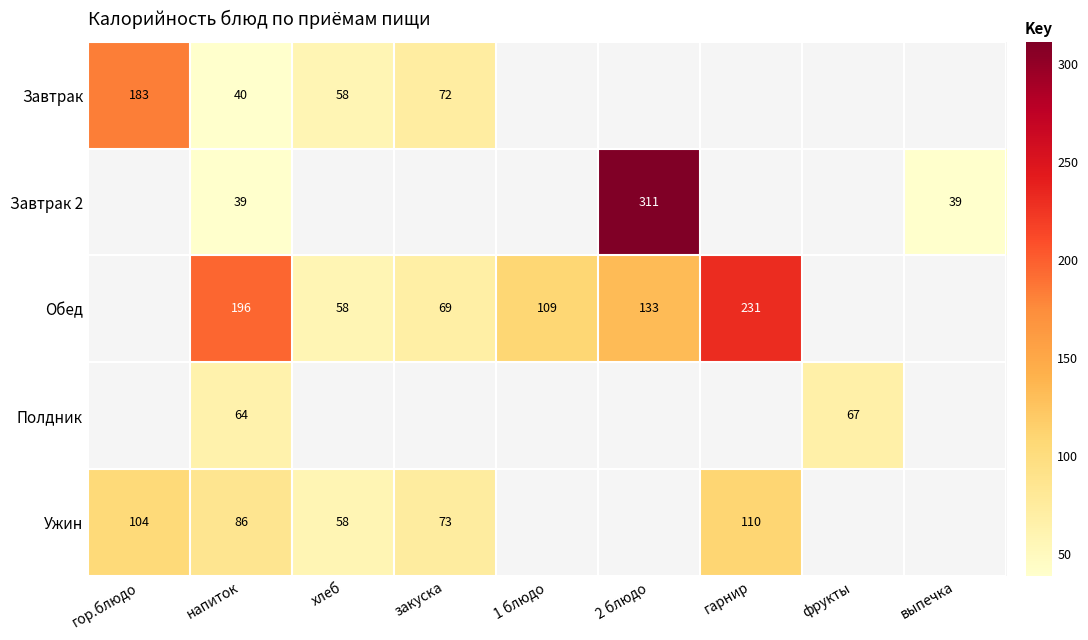

What is the sum of the Обед values at 1 блюдо and гарнир?

340